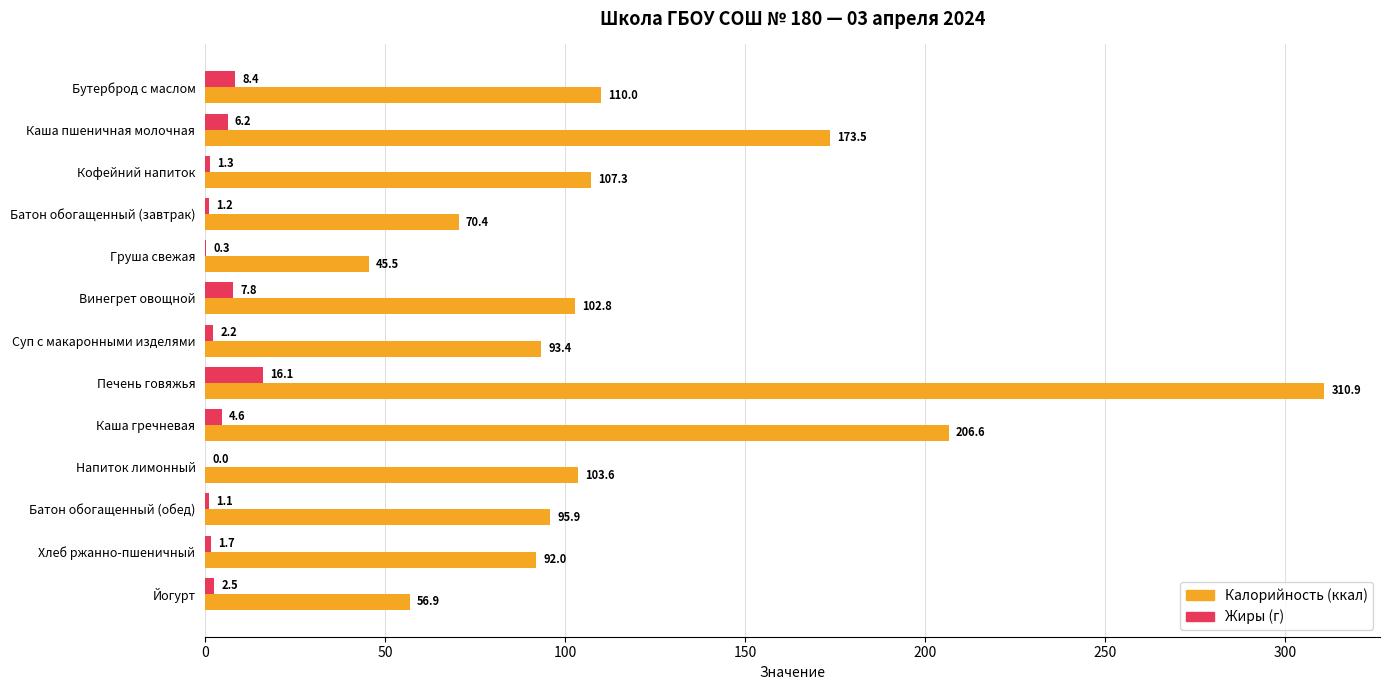

At which category is the sum across all series the highest?

Печень говяжья